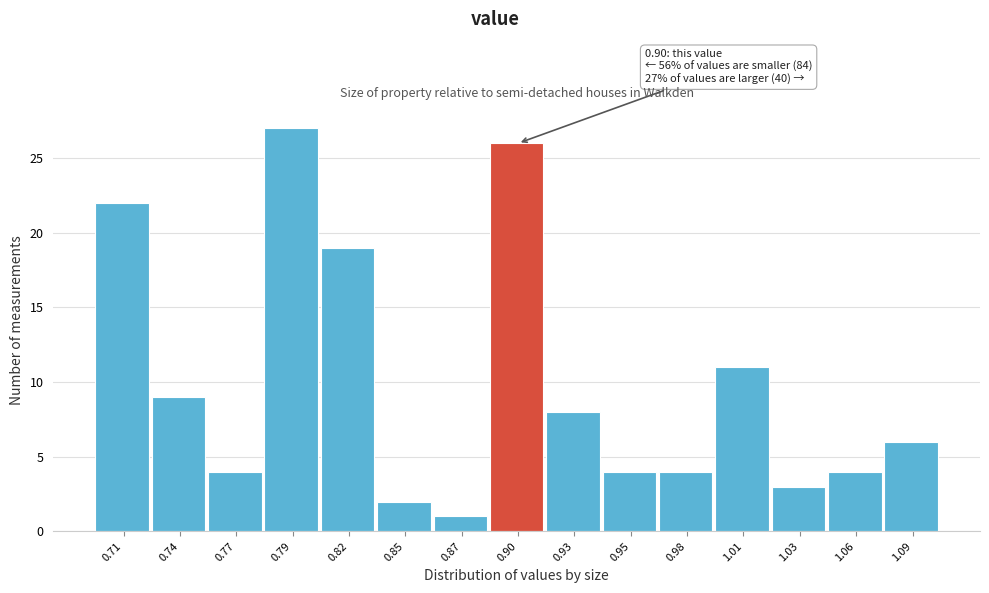

Which range on the x-axis has the tallest bar?

0.780 to 0.805